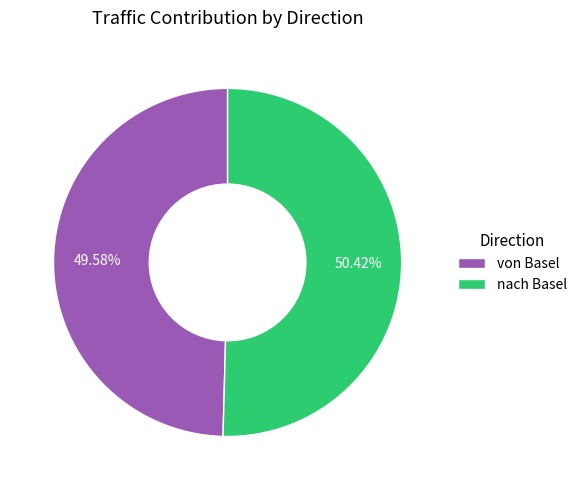

Rank the categories by value from highest to lowest.

nach Basel, von Basel